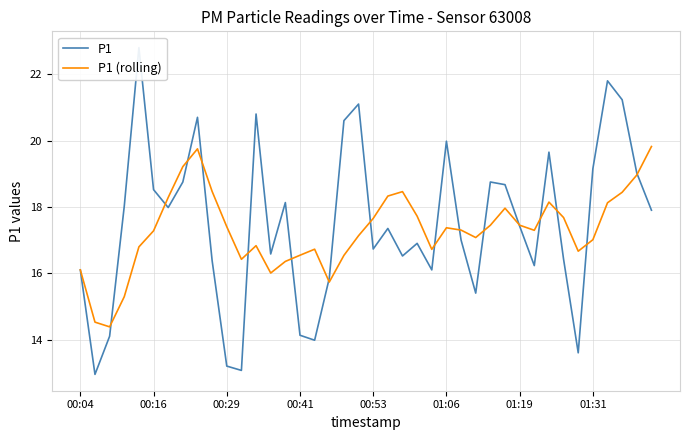

What is the spread (max minus min) of values at 23?

0.8